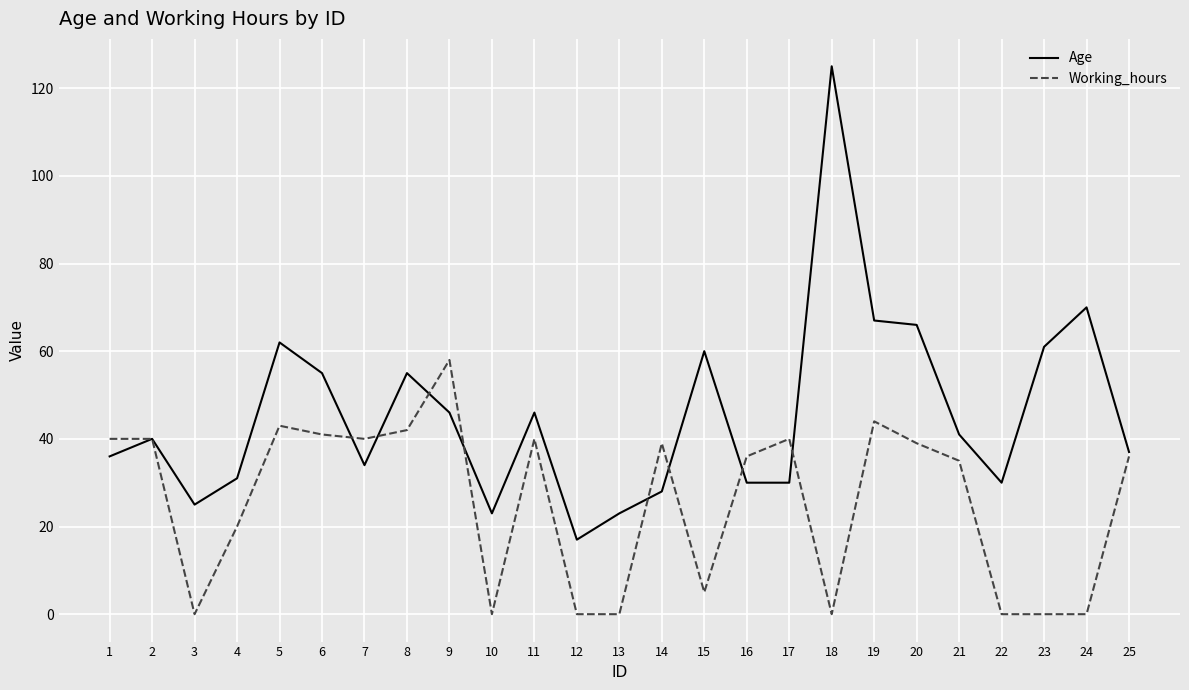

Which category has the lowest value in the Age series?

12